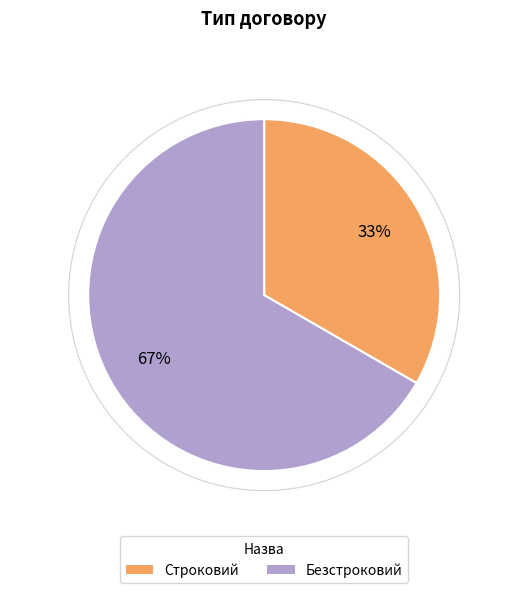

What percentage is the Строковий slice, to the nearest percent?

33%